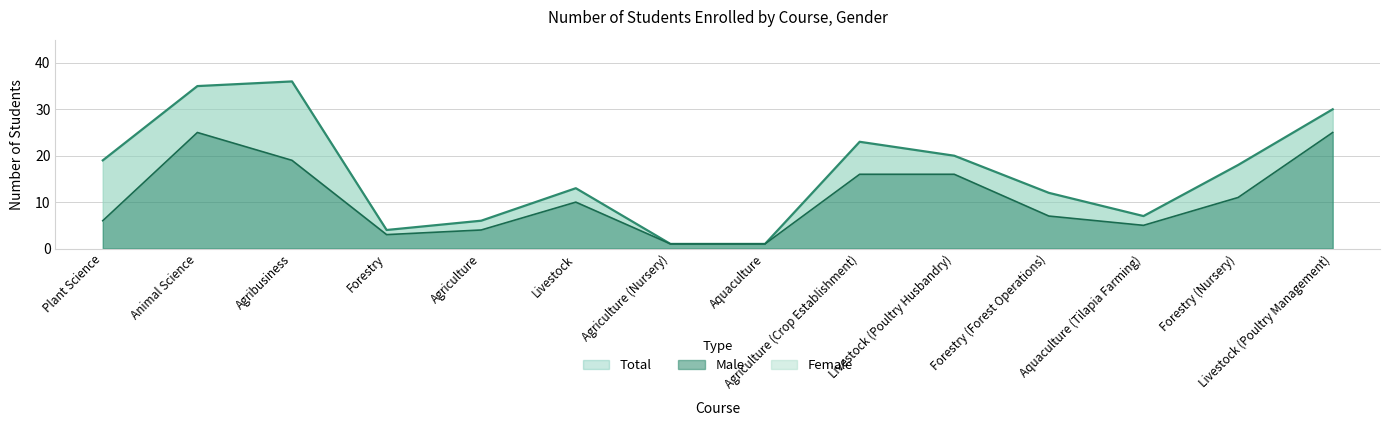

What is the average value?

11